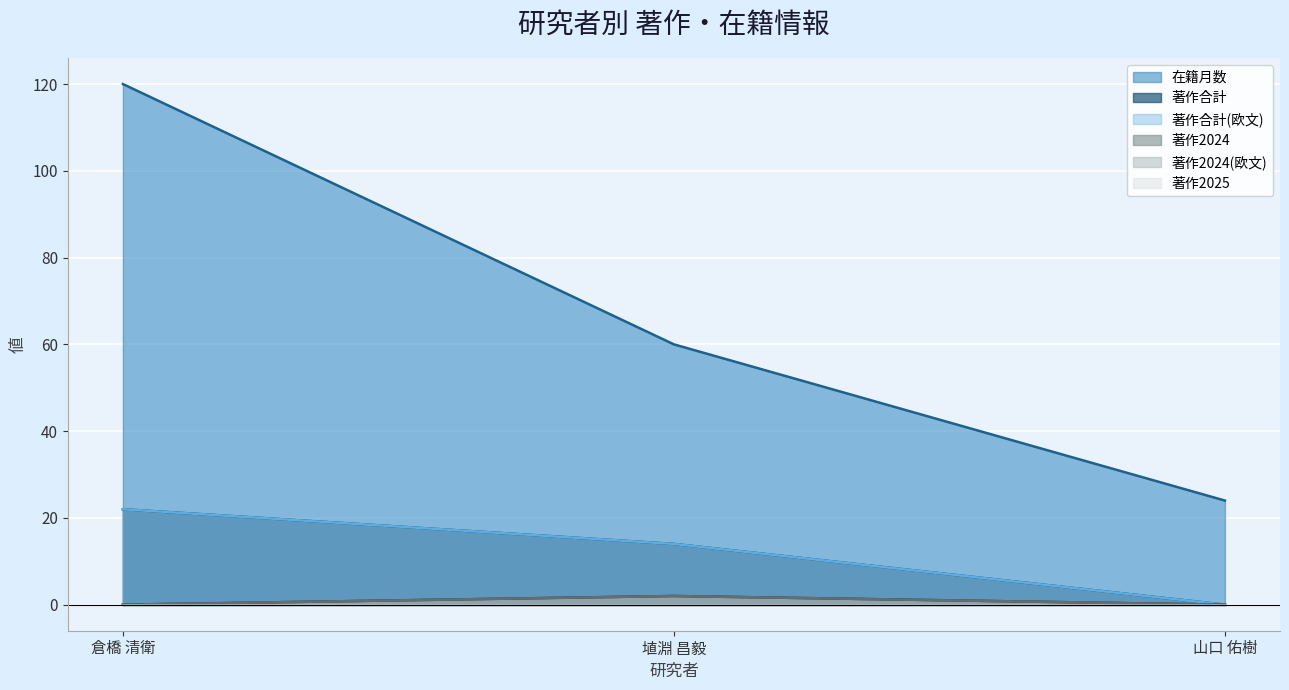

How many positive values does the 著作合計(欧文) series have?

2